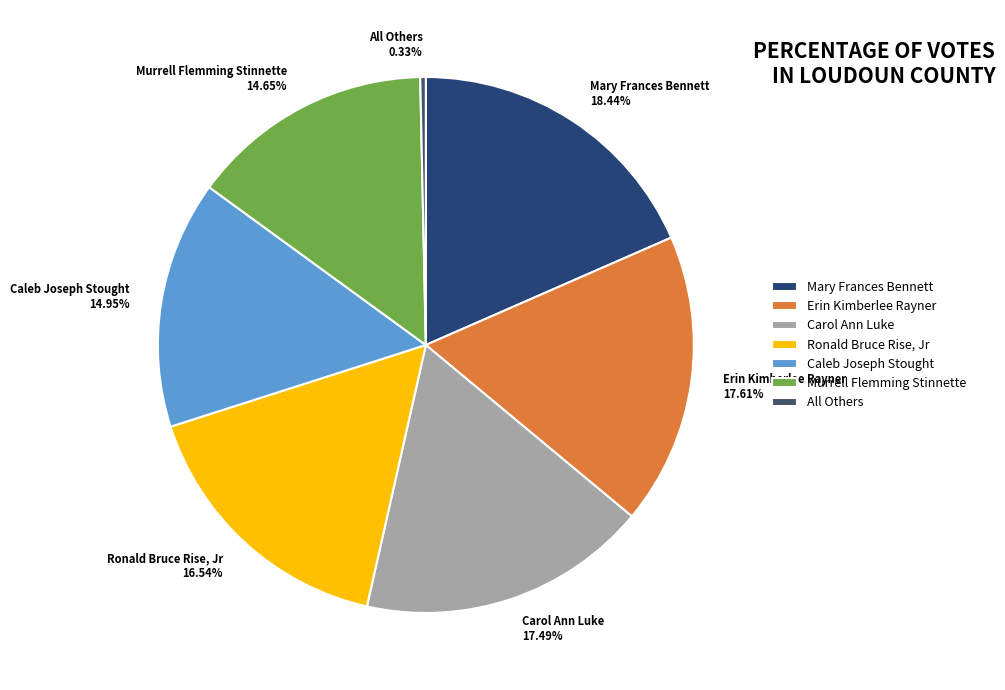

Combined, do Ronald Bruce Rise, Jr and All Others account for over 50%?

No